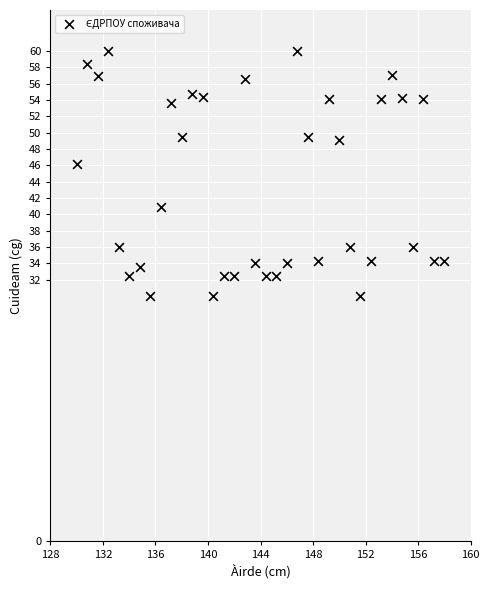

What is the range of Y values (max minus min)?

30.0